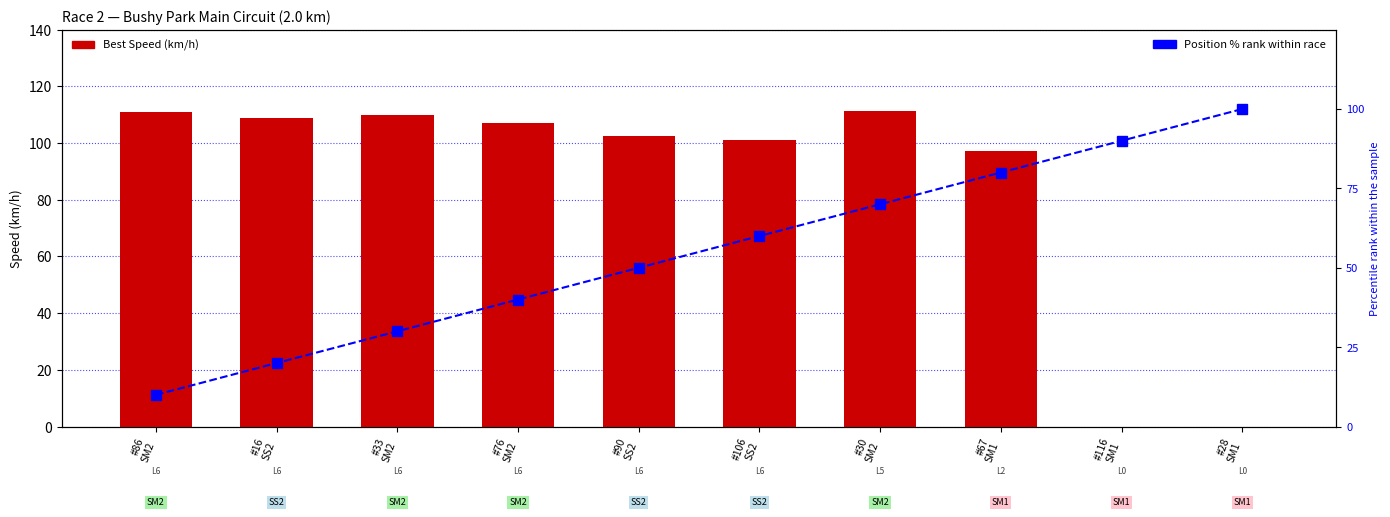

The value of Best Speed at #33
SM2 is 109.7. True or false?

True